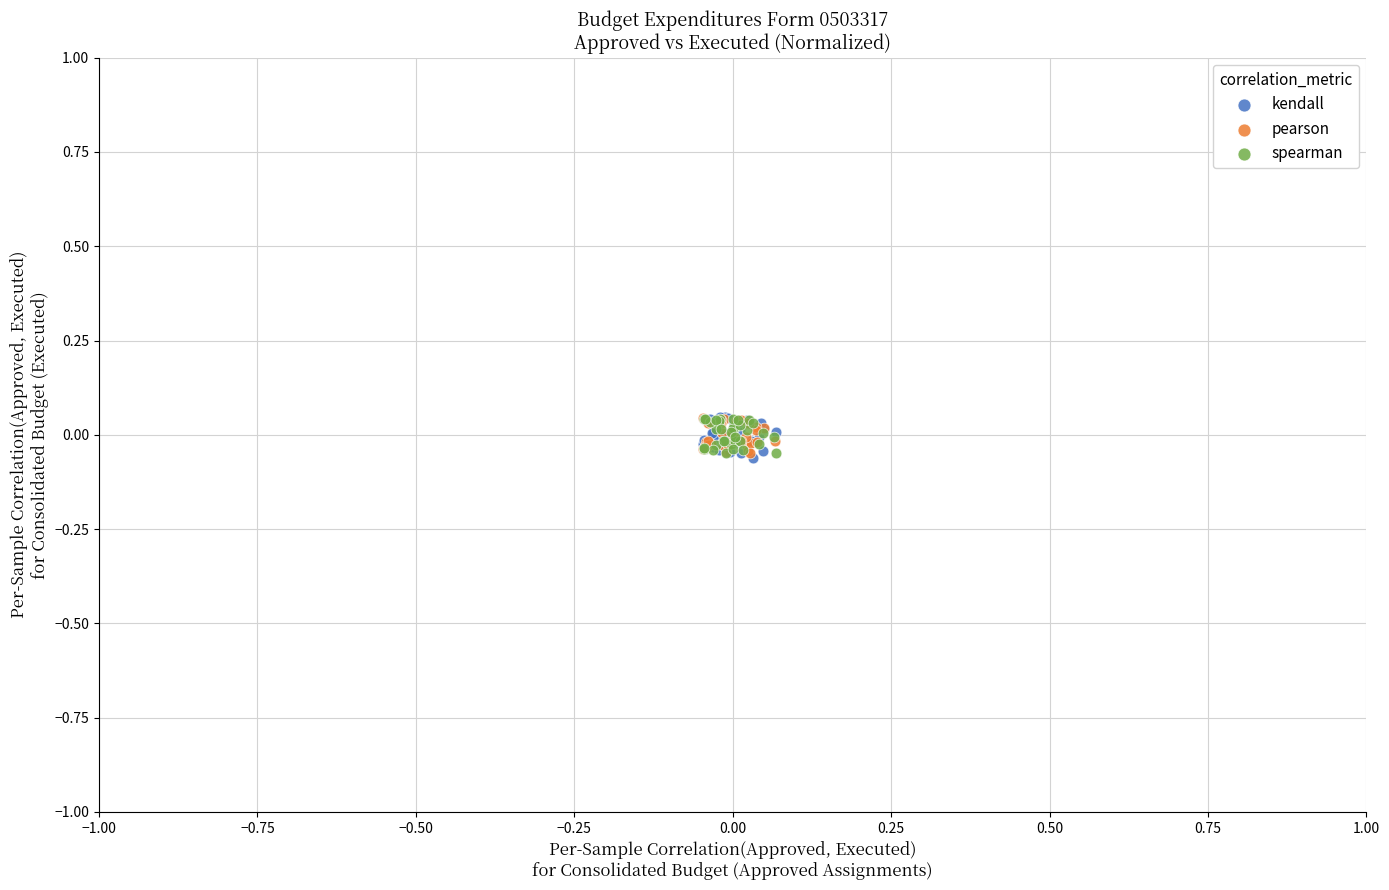

What are all the series names shown in the legend?

kendall, pearson, spearman